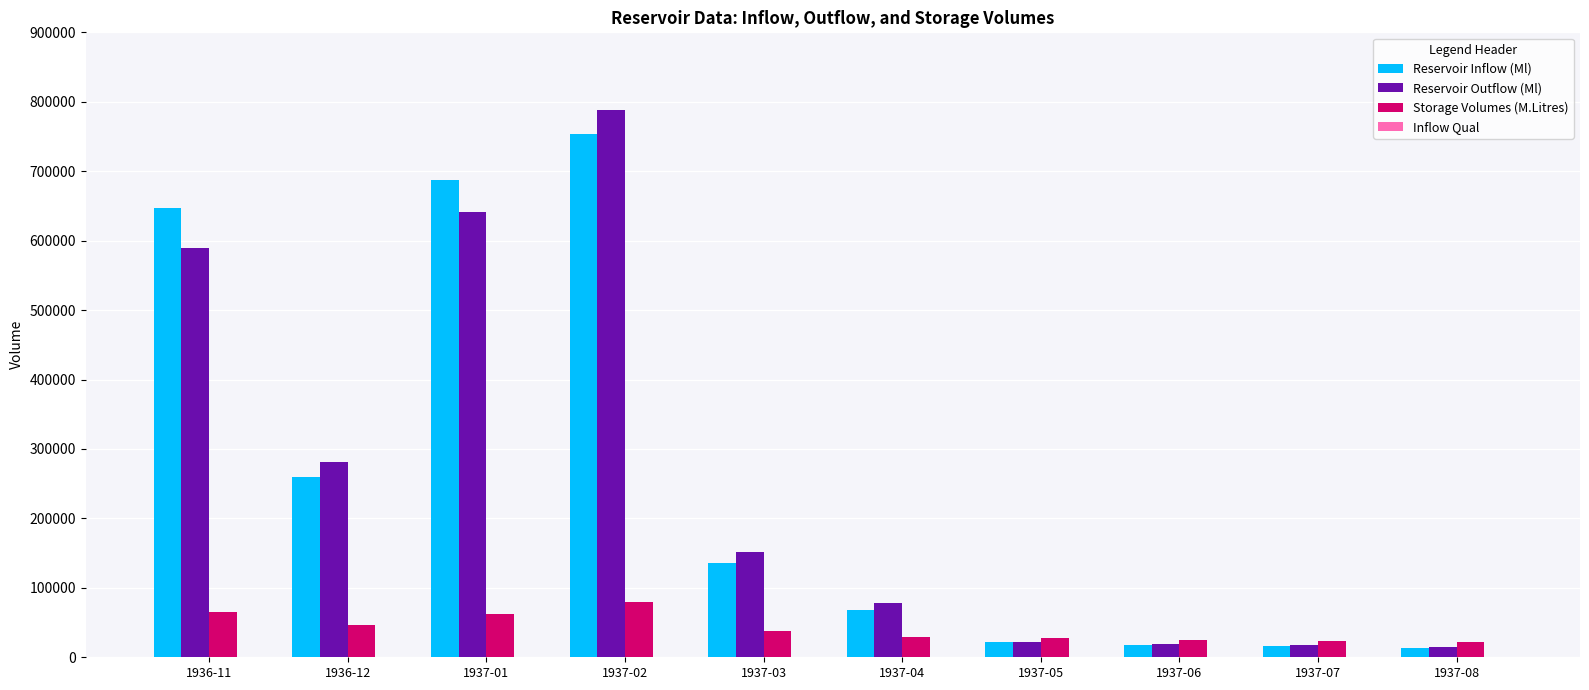

Is the value of Reservoir Outflow (Ml) at 1936-12 greater than the value of Reservoir Inflow (Ml) at 1936-12?

Yes